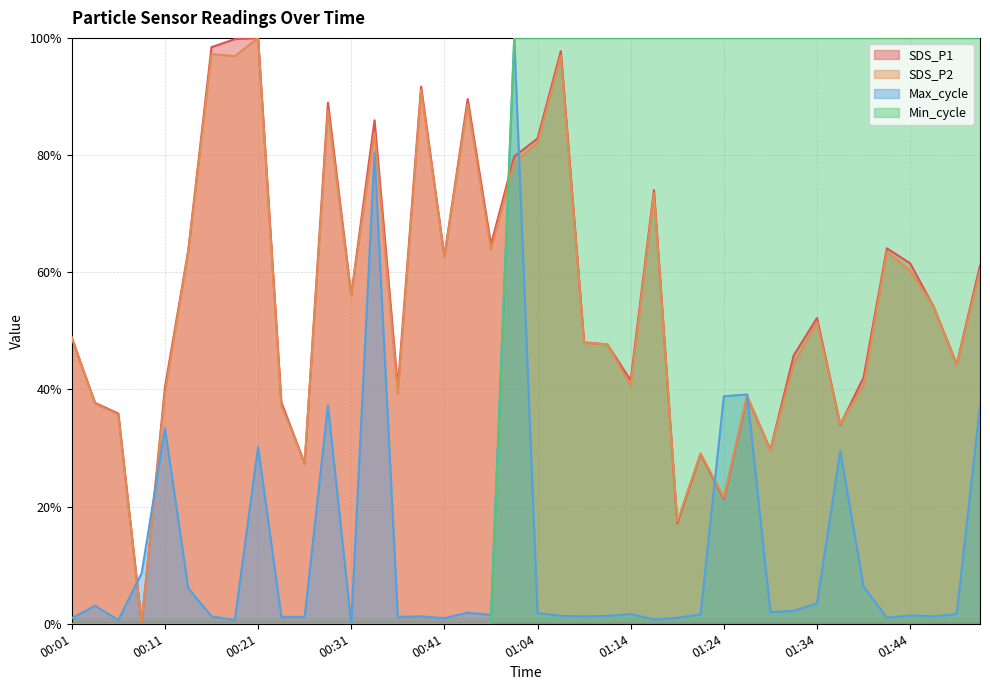

Which series changed the most between 00:23 and 01:04?

Min_cycle